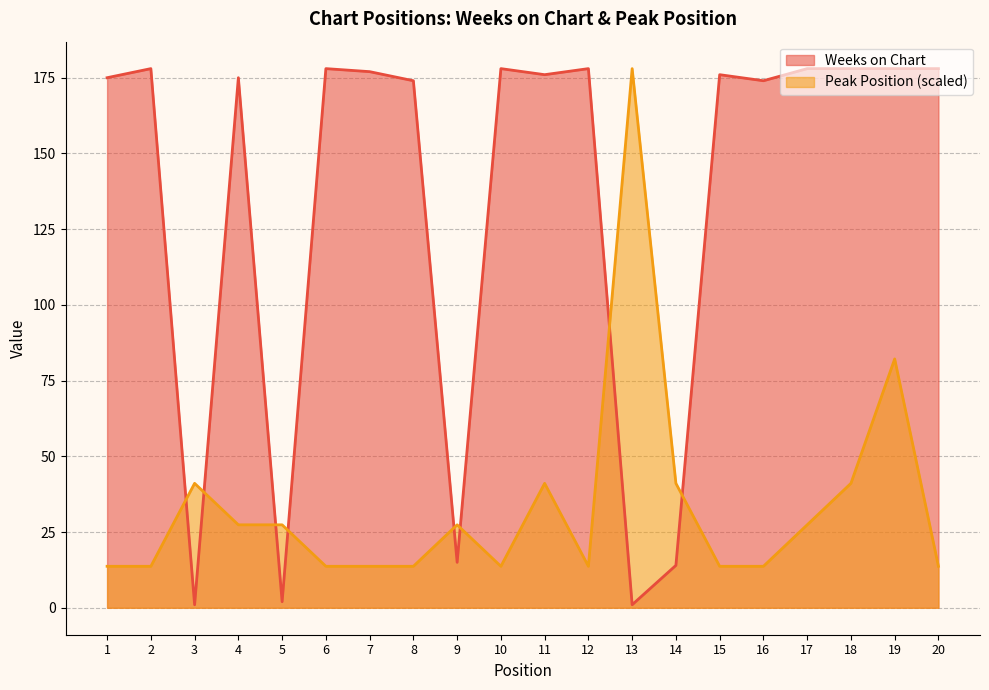

At which label does Weeks on Chart reach its minimum?

3